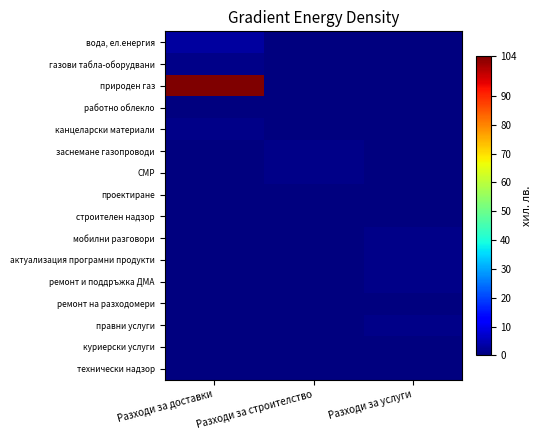

Rank the series by their maximum value, from lowest to highest.

работно облекло, проектиране, строителен надзор, ремонт на разходомери, куриерски услуги, технически надзор, газови табла-оборудвани, канцеларски материали, заснемане газопроводи, СМР, мобилни разговори, актуализация програмни продукти, ремонт и поддръжка ДМА, правни услуги, вода, ел.енергия, природен газ